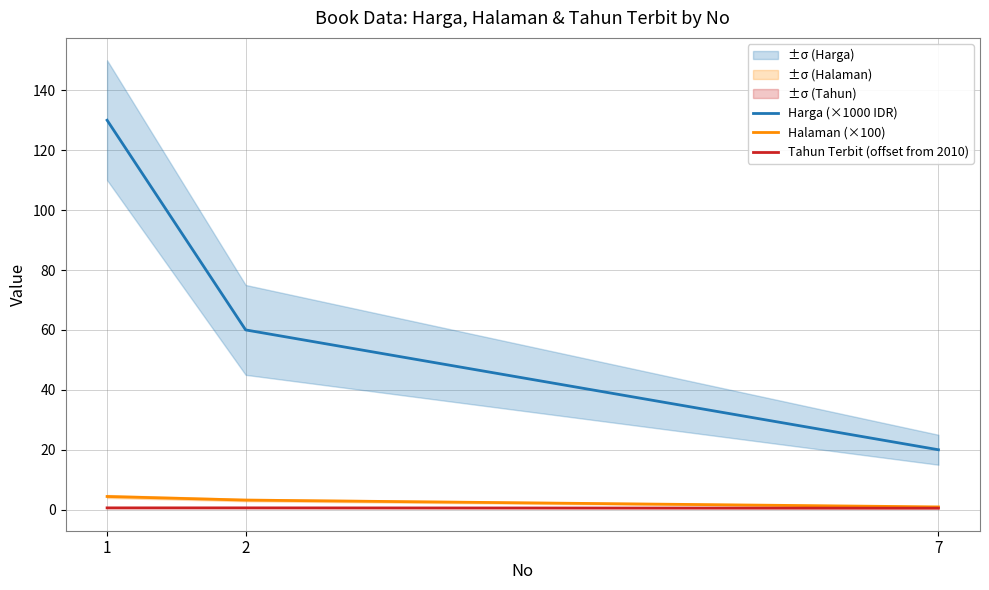

At which category is the sum across all series the highest?

1